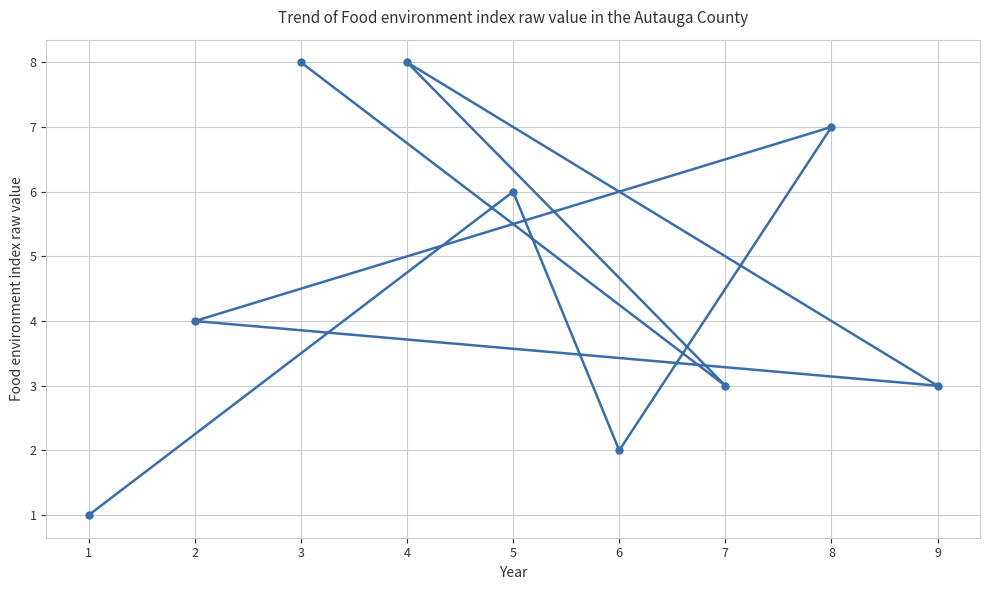

How many interior local valleys (lower than both neighbors) does the data have?

3